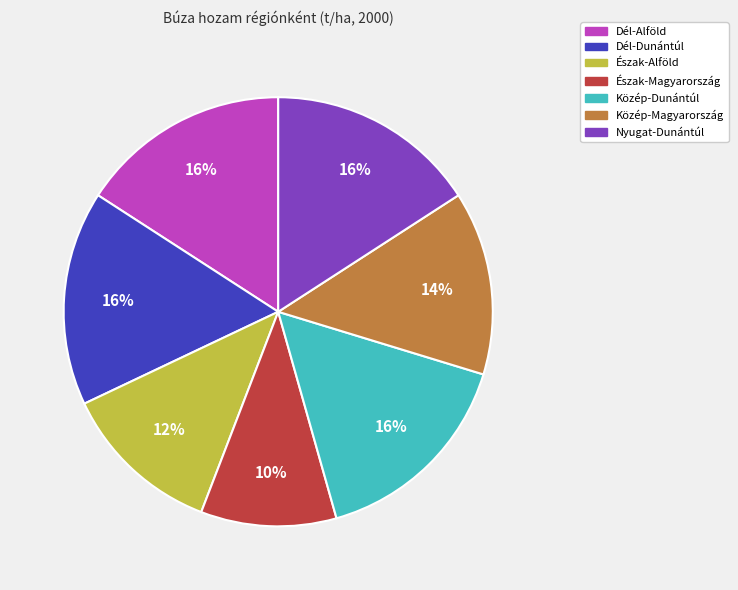

The Nyugat-Dunántúl slice represents 2% of the pie. True or false?

False